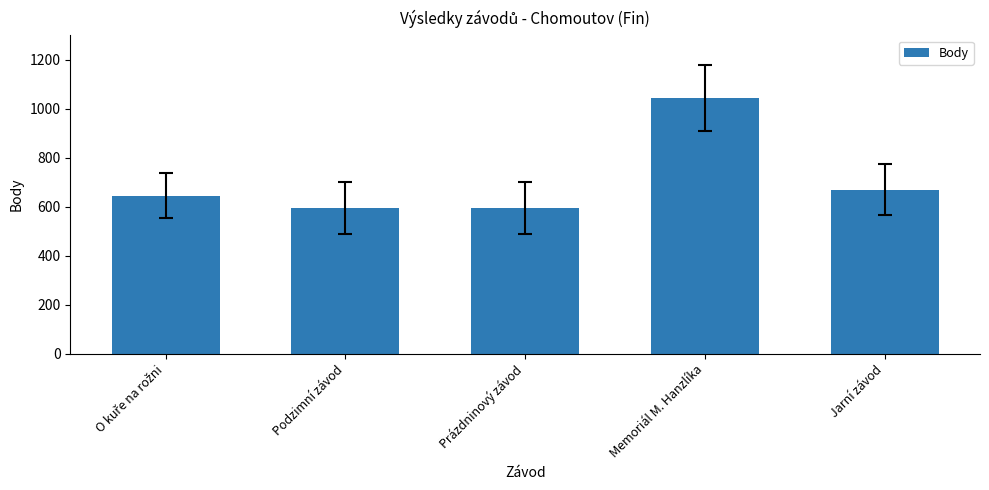

How many bars are there in total?

5